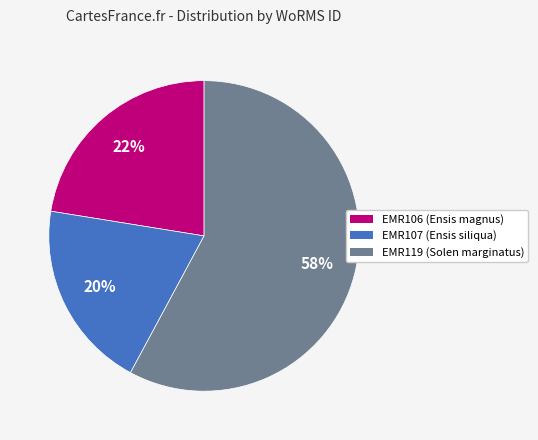

True or false: EMR119 accounts for 58% of the total.

True